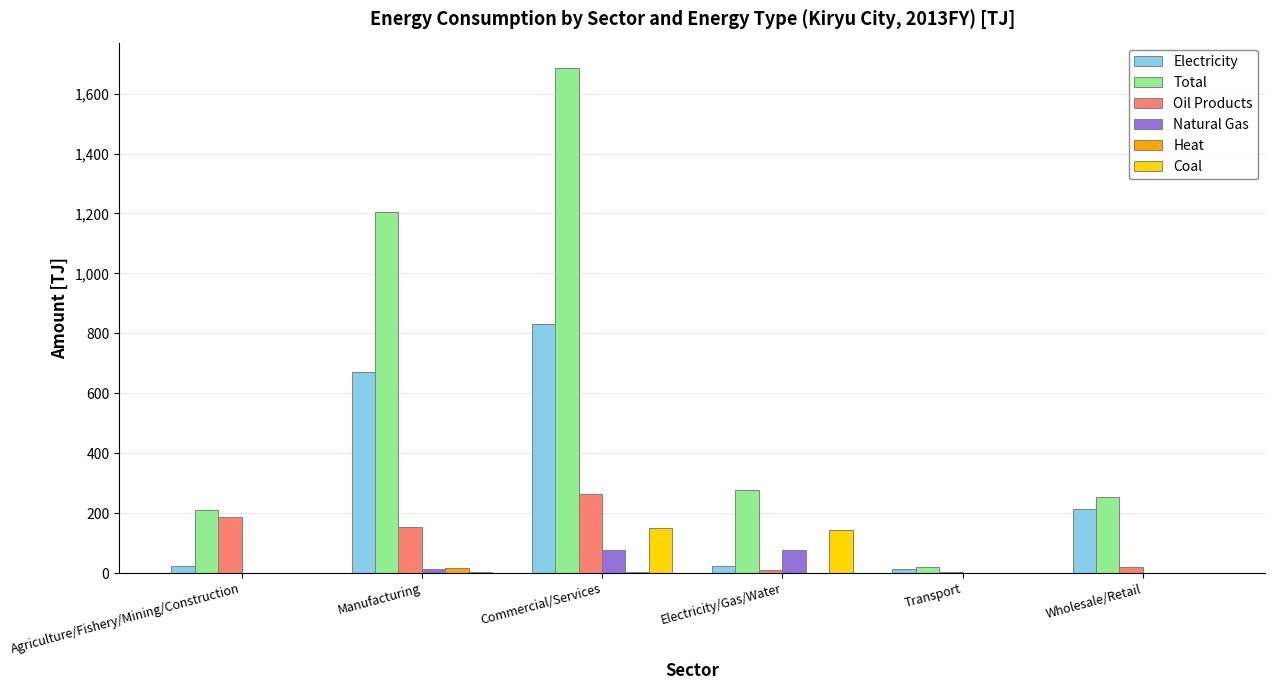

Is it true that Total equals 210.8 at Agriculture/Fishery/Mining/Construction?

True